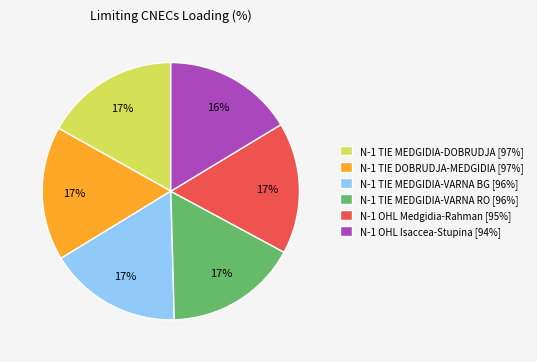

Does any single category account for the majority?

No